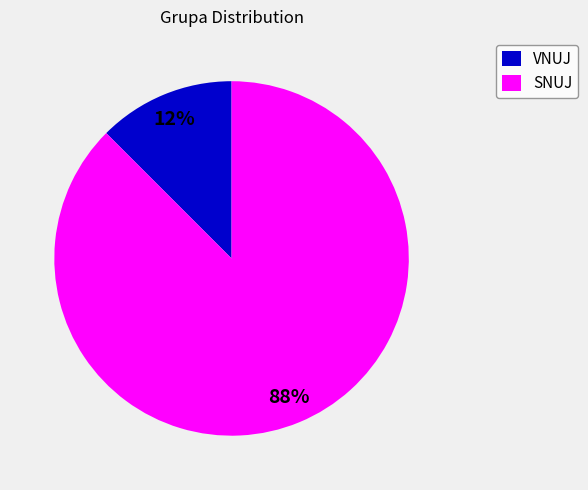

The VNUJ slice represents 12% of the pie. True or false?

True